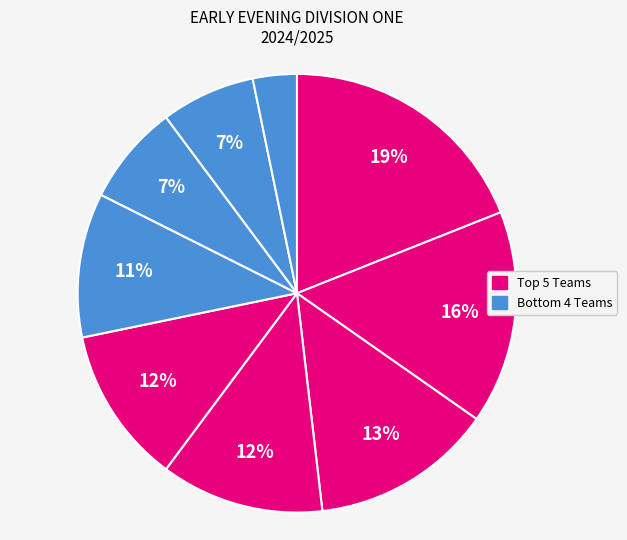

How many slices are in this pie chart?

9